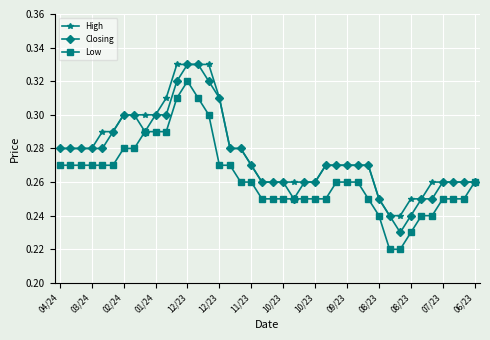

Count the High values in the range 0 to 1.

40